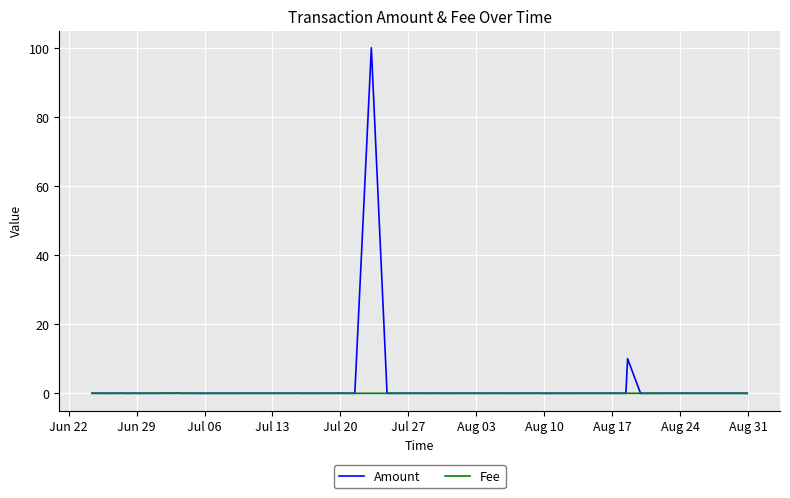

Which series has the largest range (max minus min)?

Amount